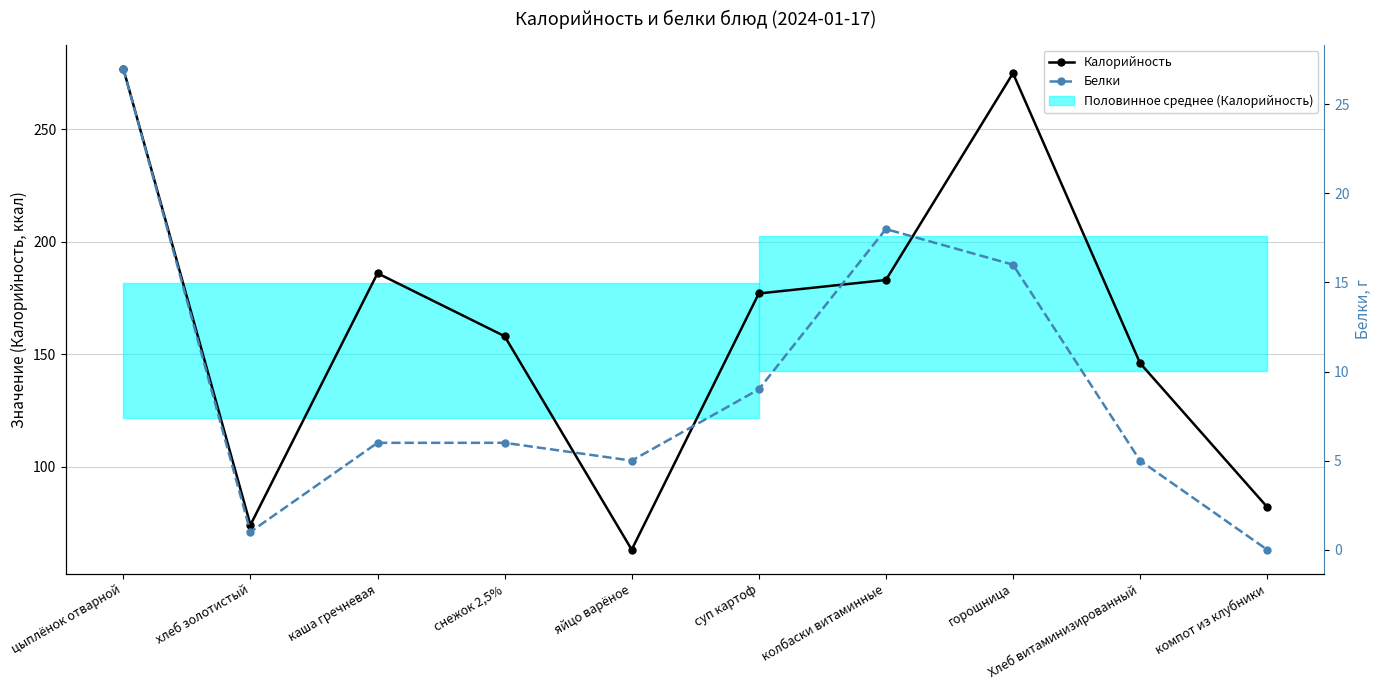

At which label is Калорийность closest to 170?

суп картоф